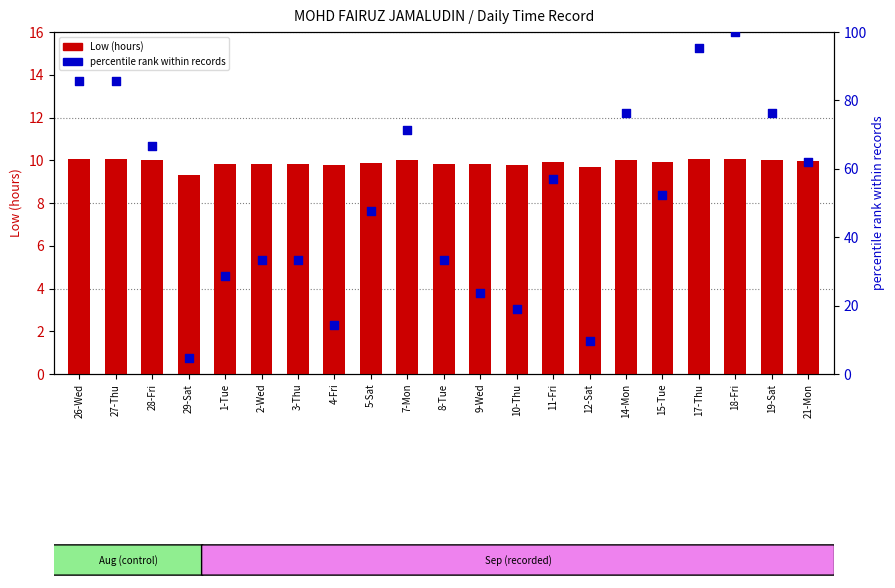

At which category is the sum across all series the highest?

18-Fri